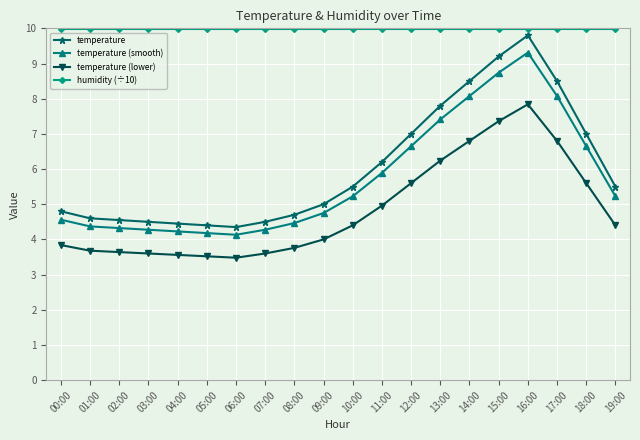

The humidity (÷10) series shows 6.5 at 05:00. True or false?

False